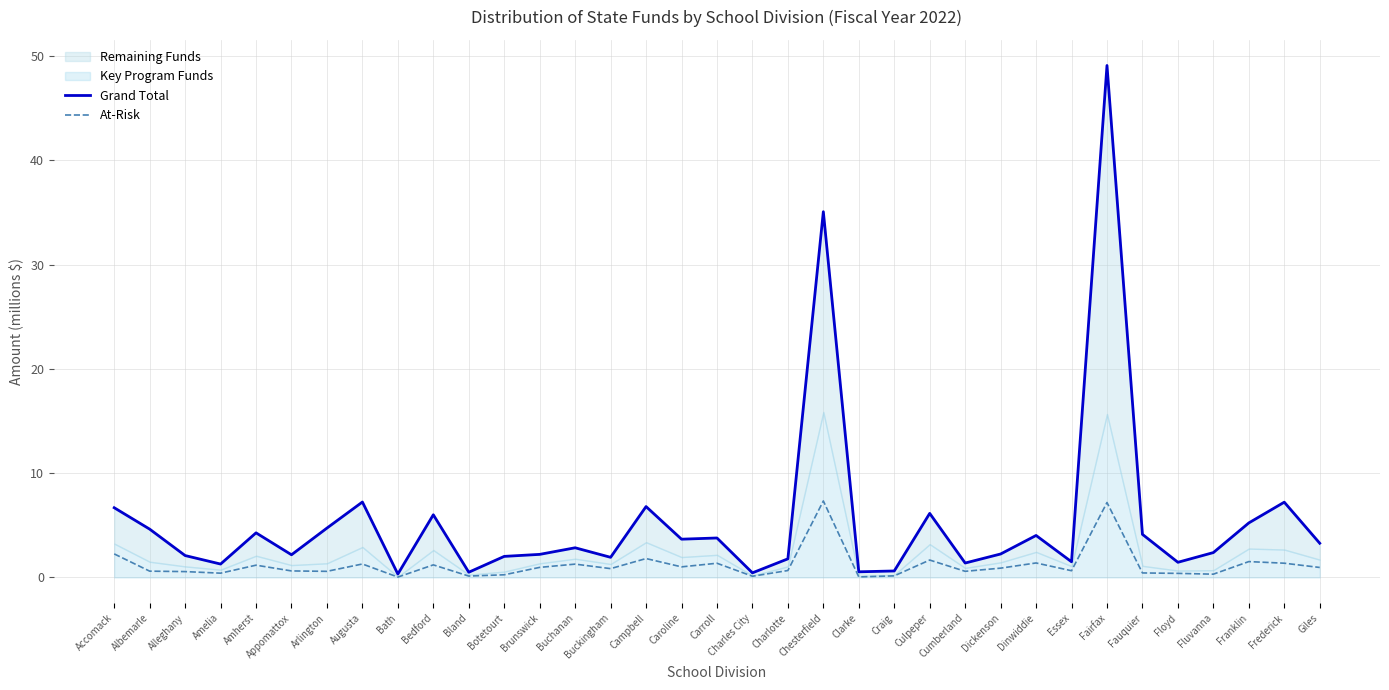

What is the sum of all At-Risk values?

42.2